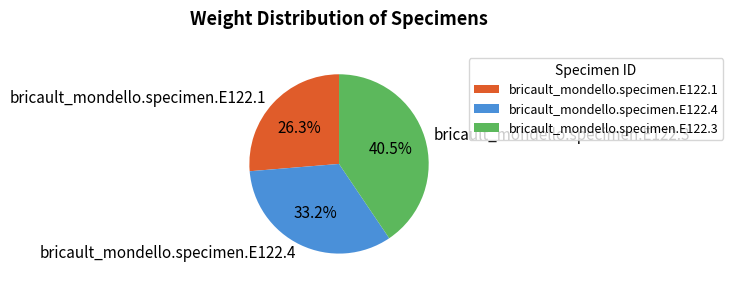

To the nearest percent, what is the average slice percentage?

33%